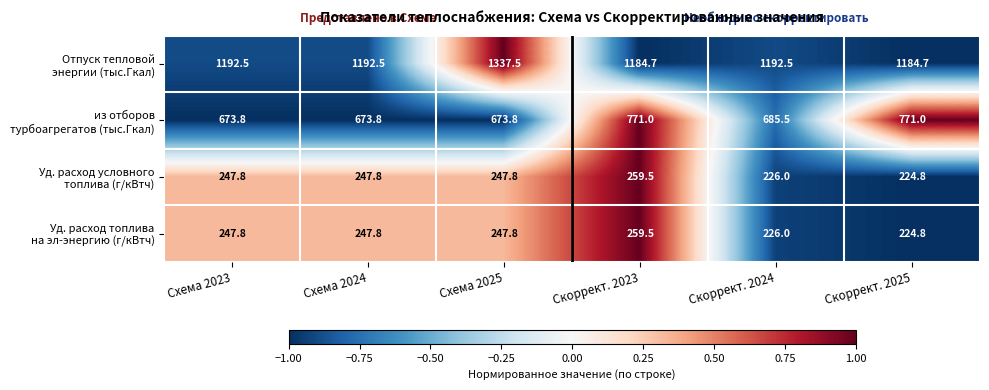

What is the spread (max minus min) of values at Скоррект. 2024?

966.5